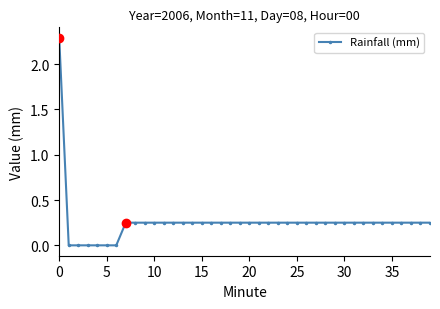

What is the difference between the maximum and minimum values?

2.3